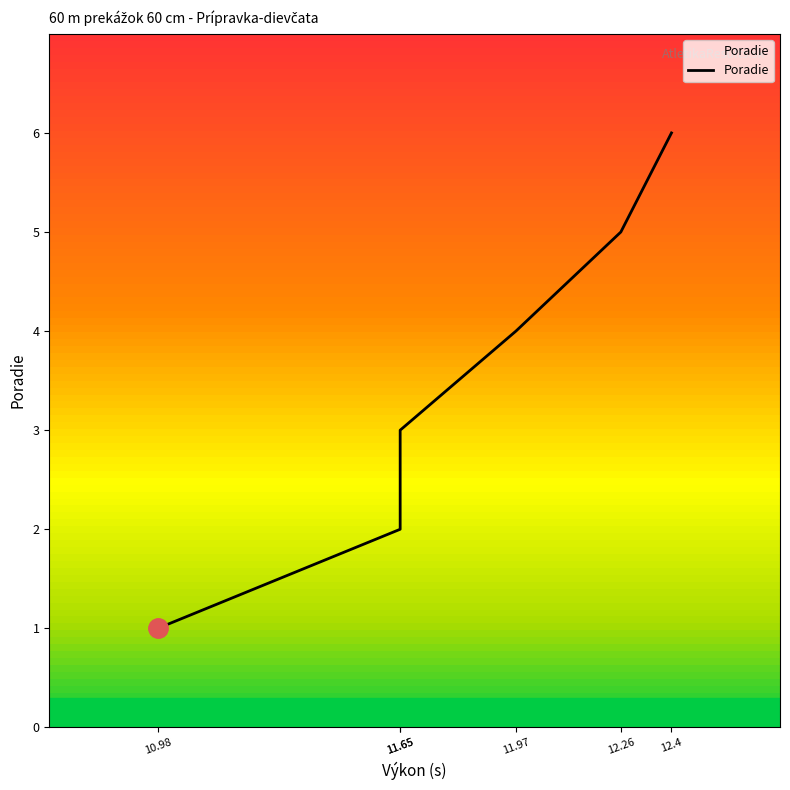

Reading left to right, list all the values displayed in this chart.

1	2	3	4	5	6